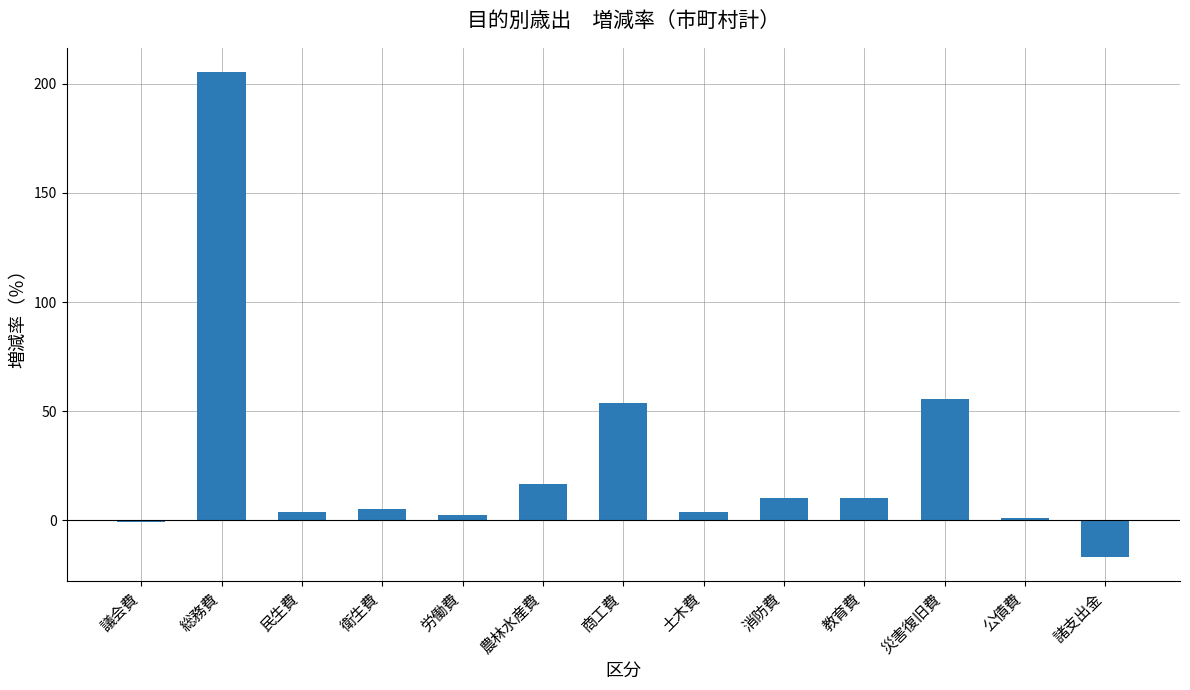

Are the bars horizontal?

No